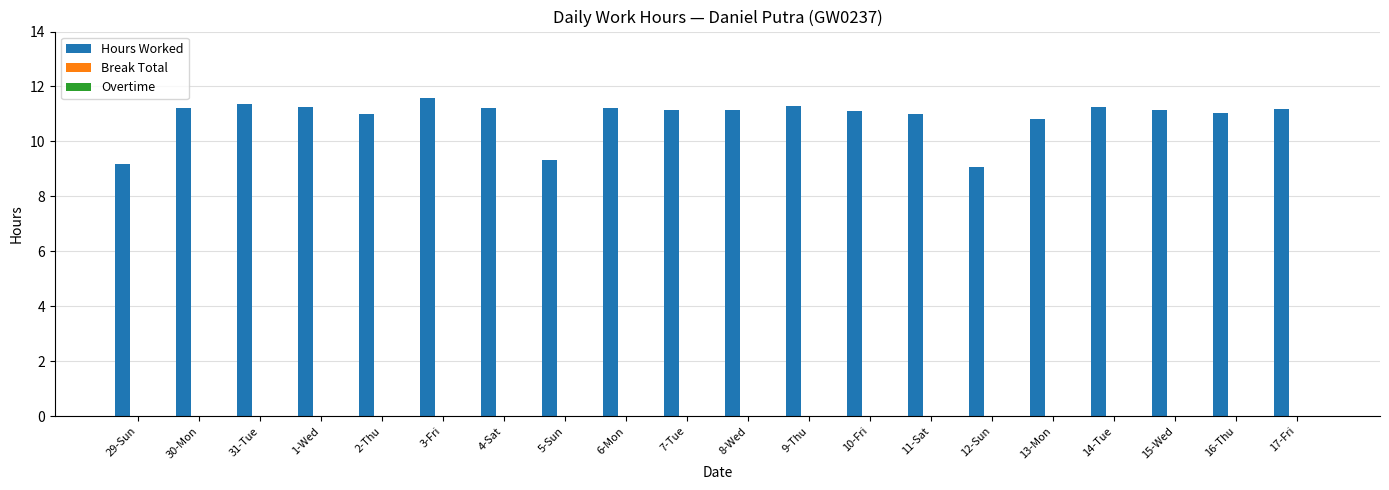

What is the label of the 5th bar from the left?

2-Thu